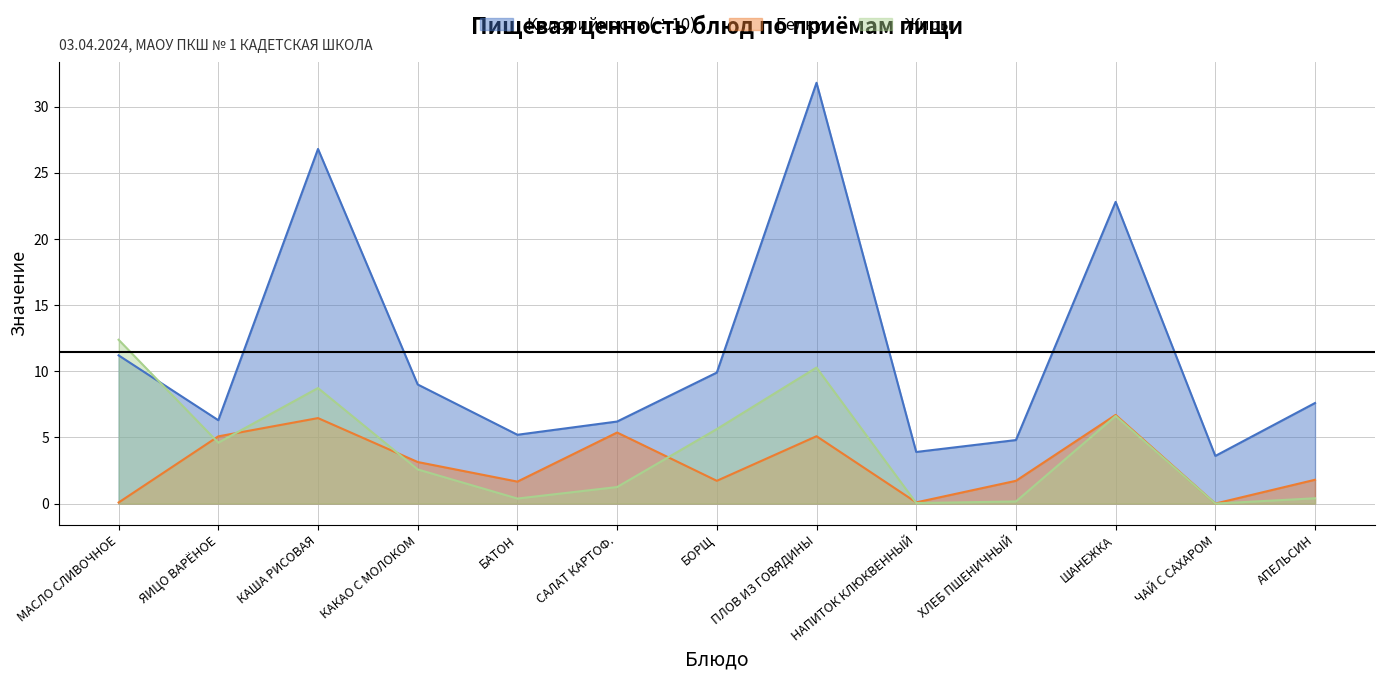

How many distinct data groups are displayed?

3